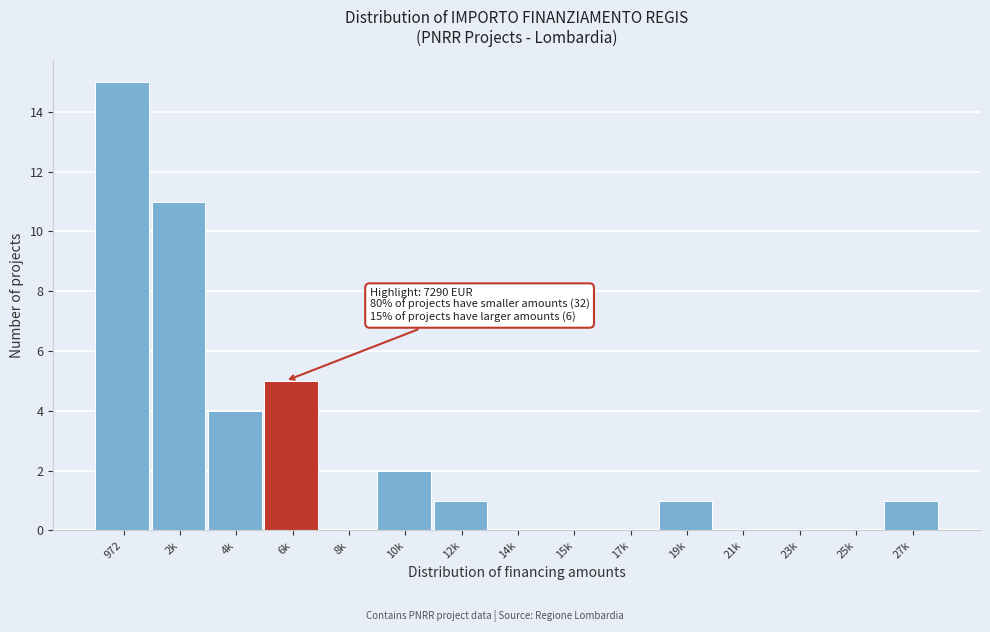

Reading left to right, extract all data points from this chart.

972=15	2k=11	4k=4	6k=5	8k=0	10k=2	12k=1	14k=0	15k=0	17k=0	19k=1	21k=0	23k=0	25k=0	27k=1